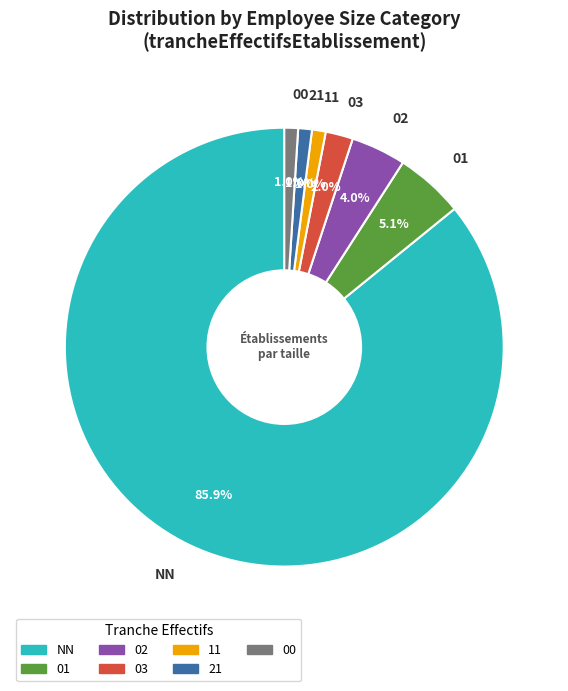

To the nearest percent, what portion does 02 represent?

4%